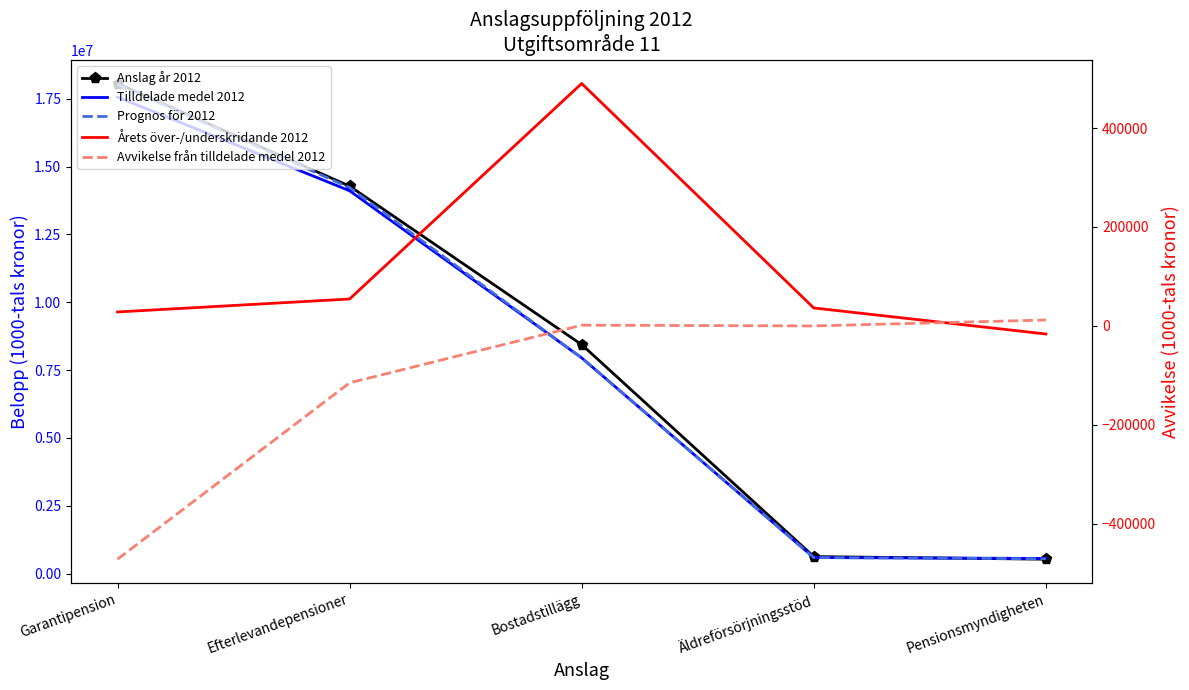

True or false: Årets över-/underskridande 2012 has more than 1 interior local peaks.

False